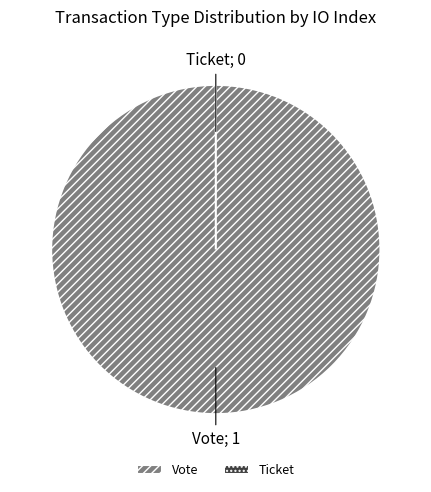

What is the change in value from Vote to Ticket?

-1